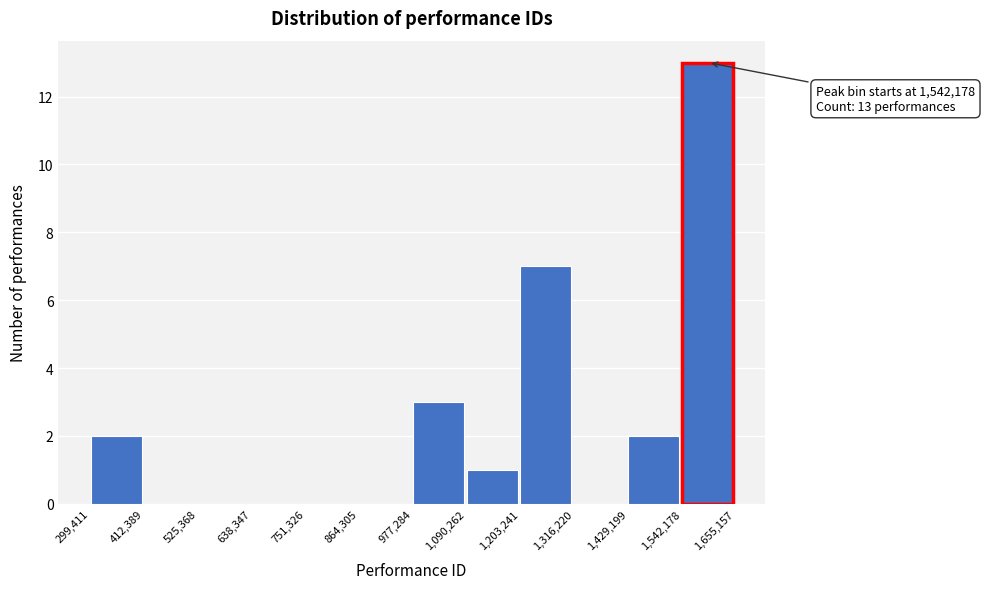

Which range on the x-axis has the tallest bar?

1,542,178 to 1,655,157